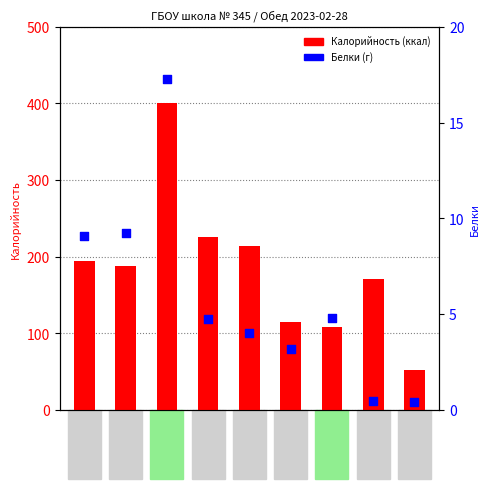

Which series contains the lowest Y value?

Белки